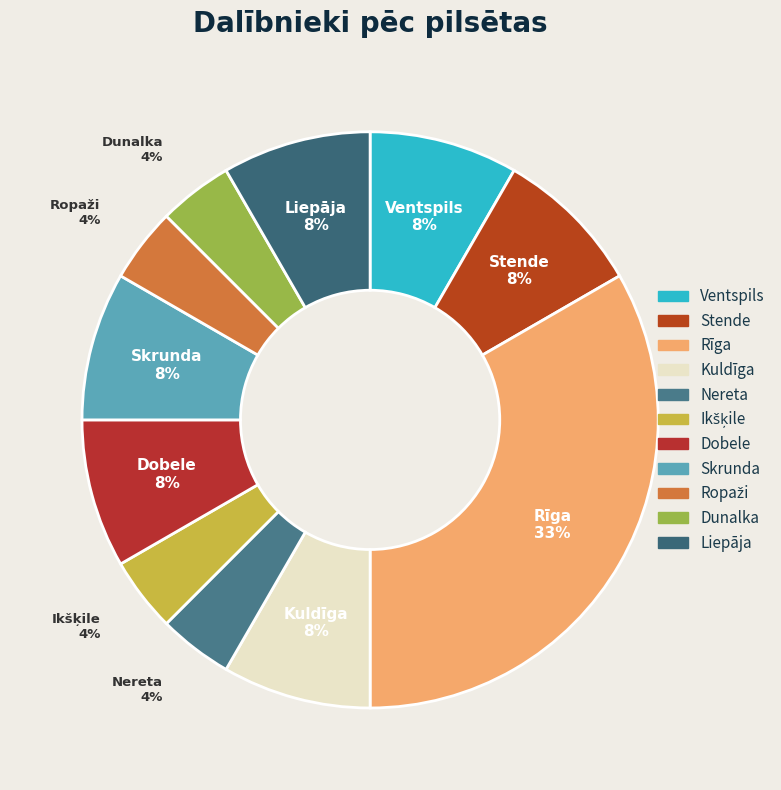

How many segments does this pie chart have?

11